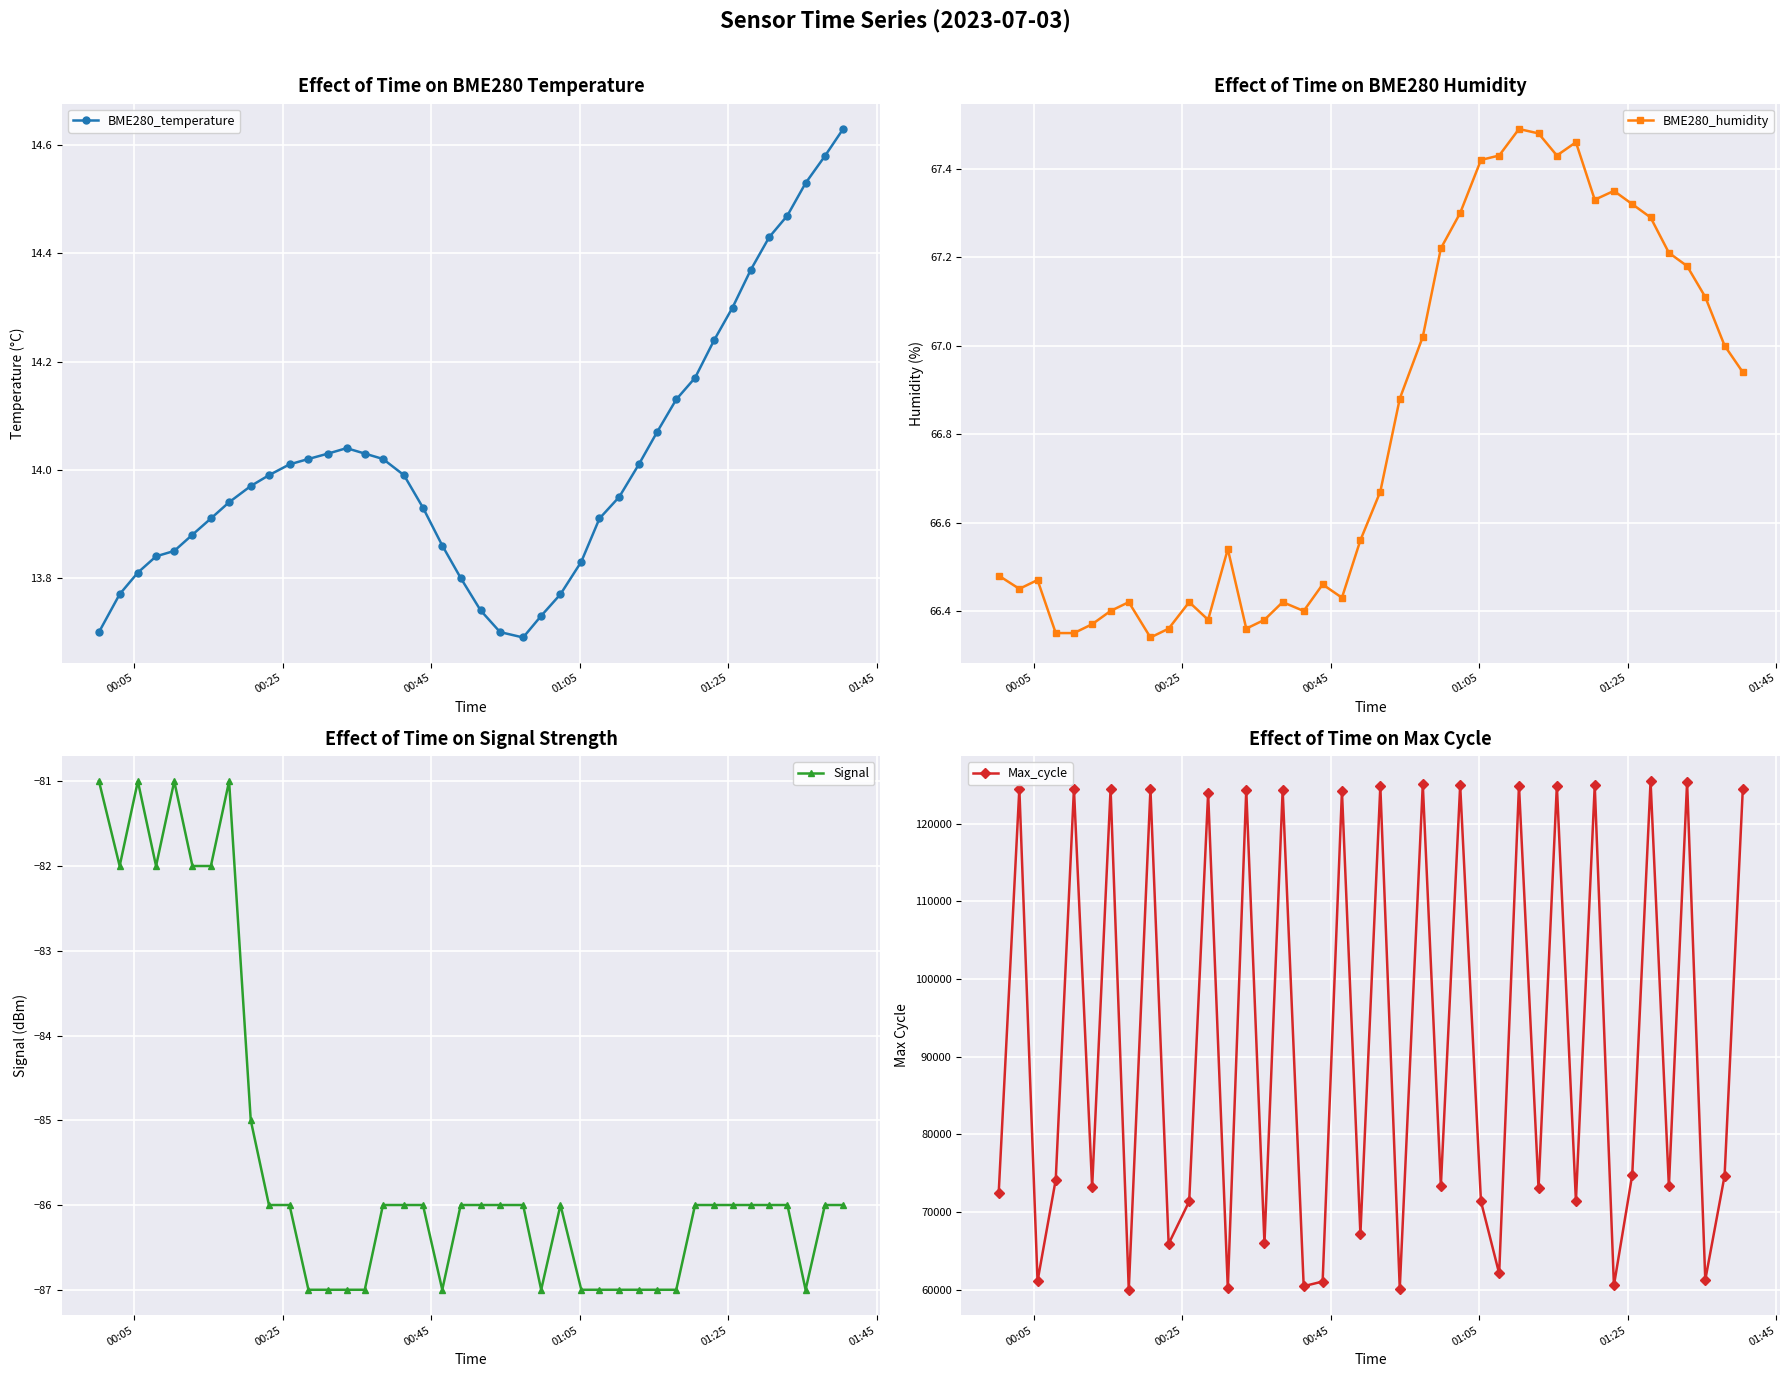

What is the average value of the BME280_temperature series?

14.0